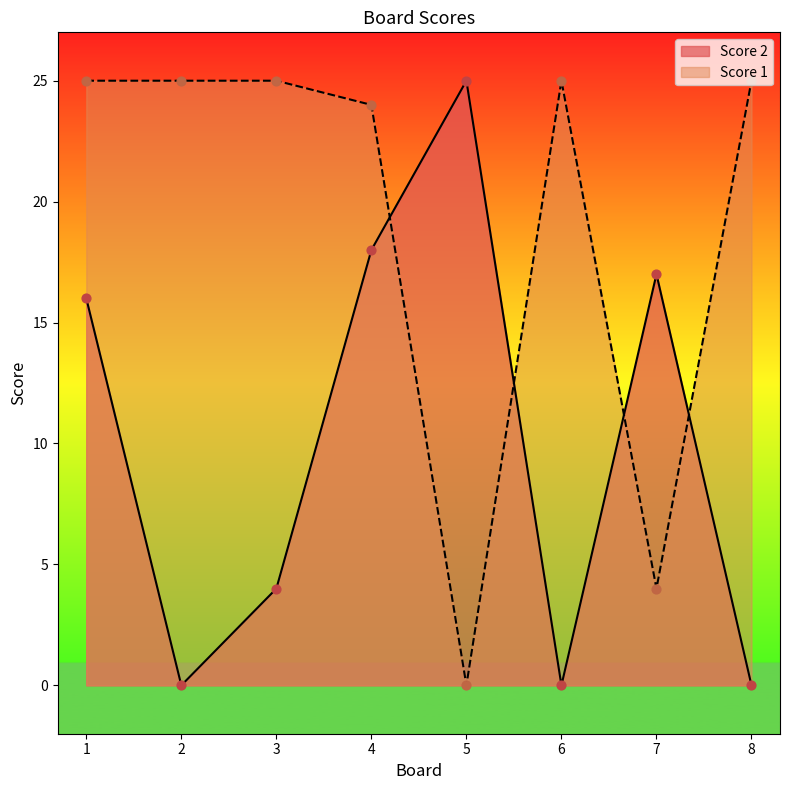

Is the value of Score 1 at 8 greater than the value of Score 2 at 3?

Yes